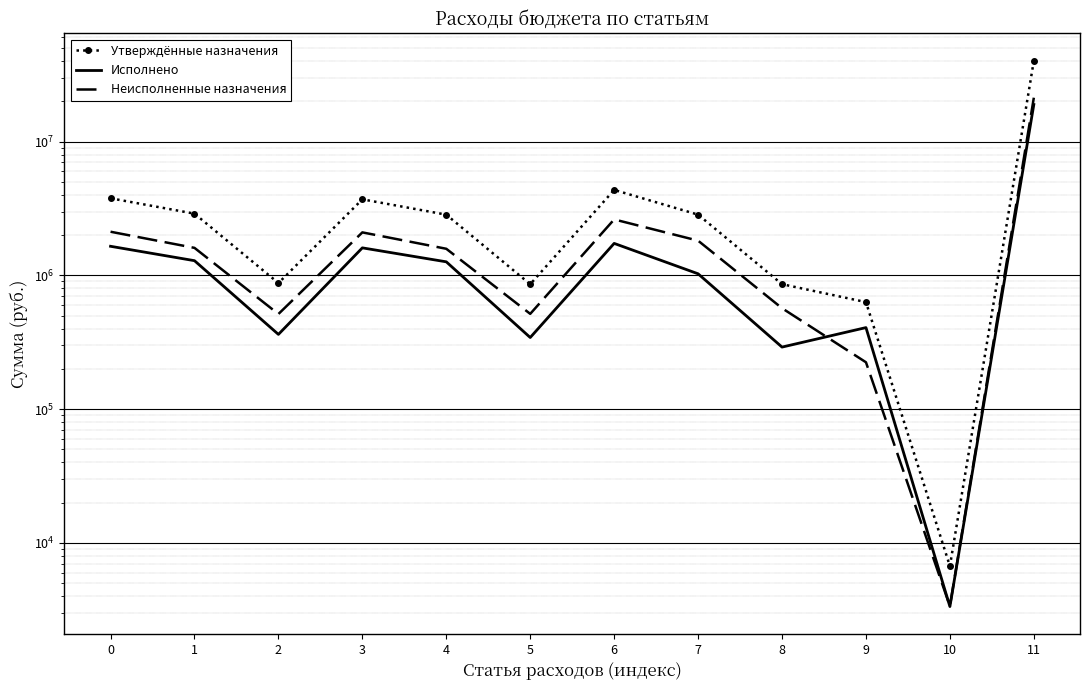

Where is the first local maximum for Неисполненные назначения?

3